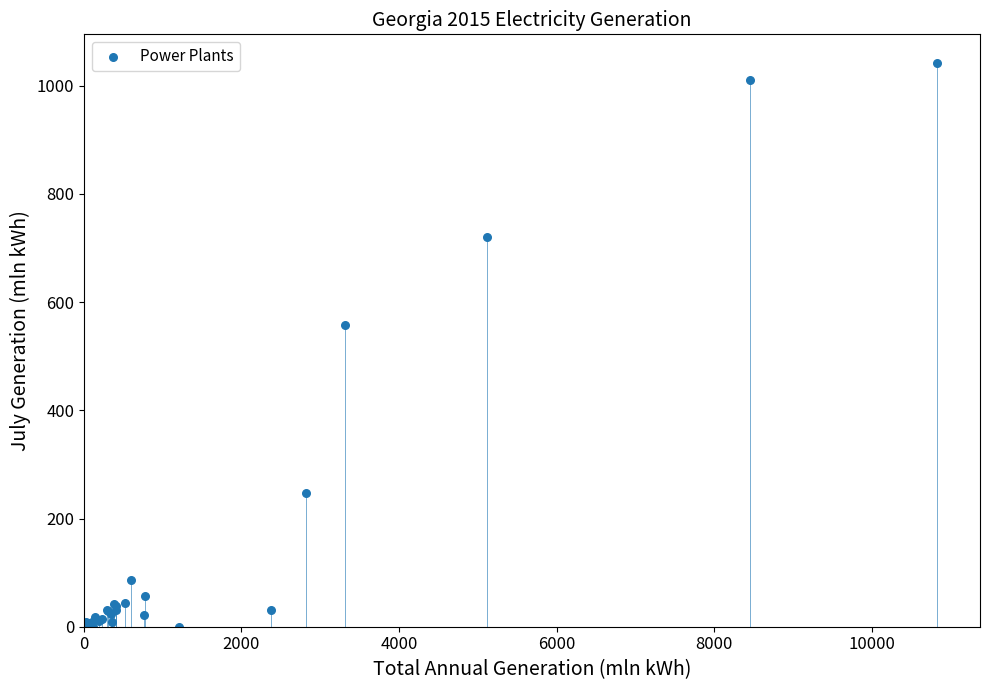

What Y value in the scatter plot is closest to 521?

556.9